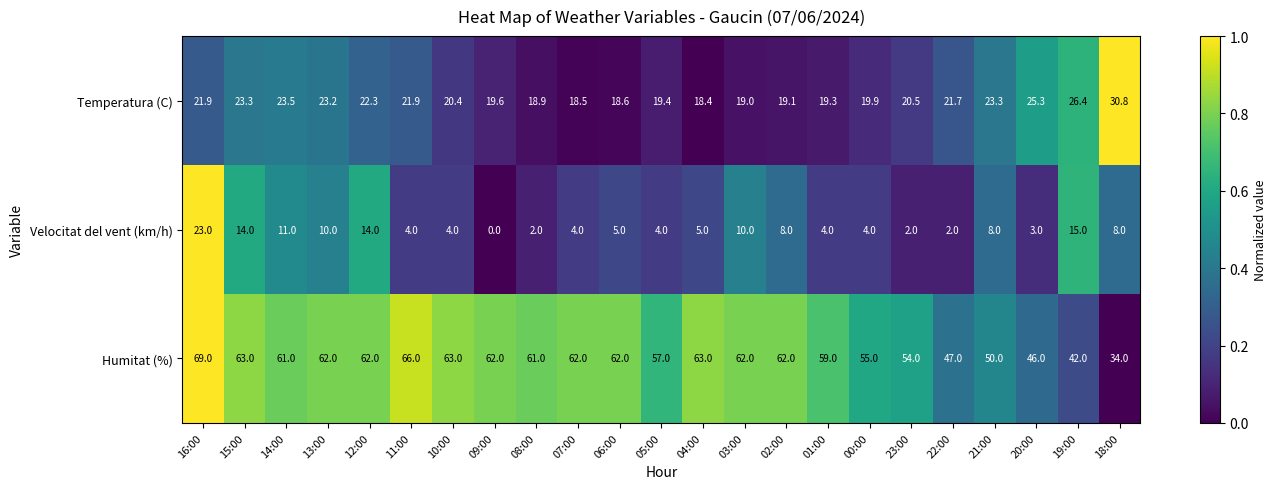

At 15:00, list the series in order from smallest to largest.

Velocitat del vent (km/h), Temperatura (C), Humitat (%)